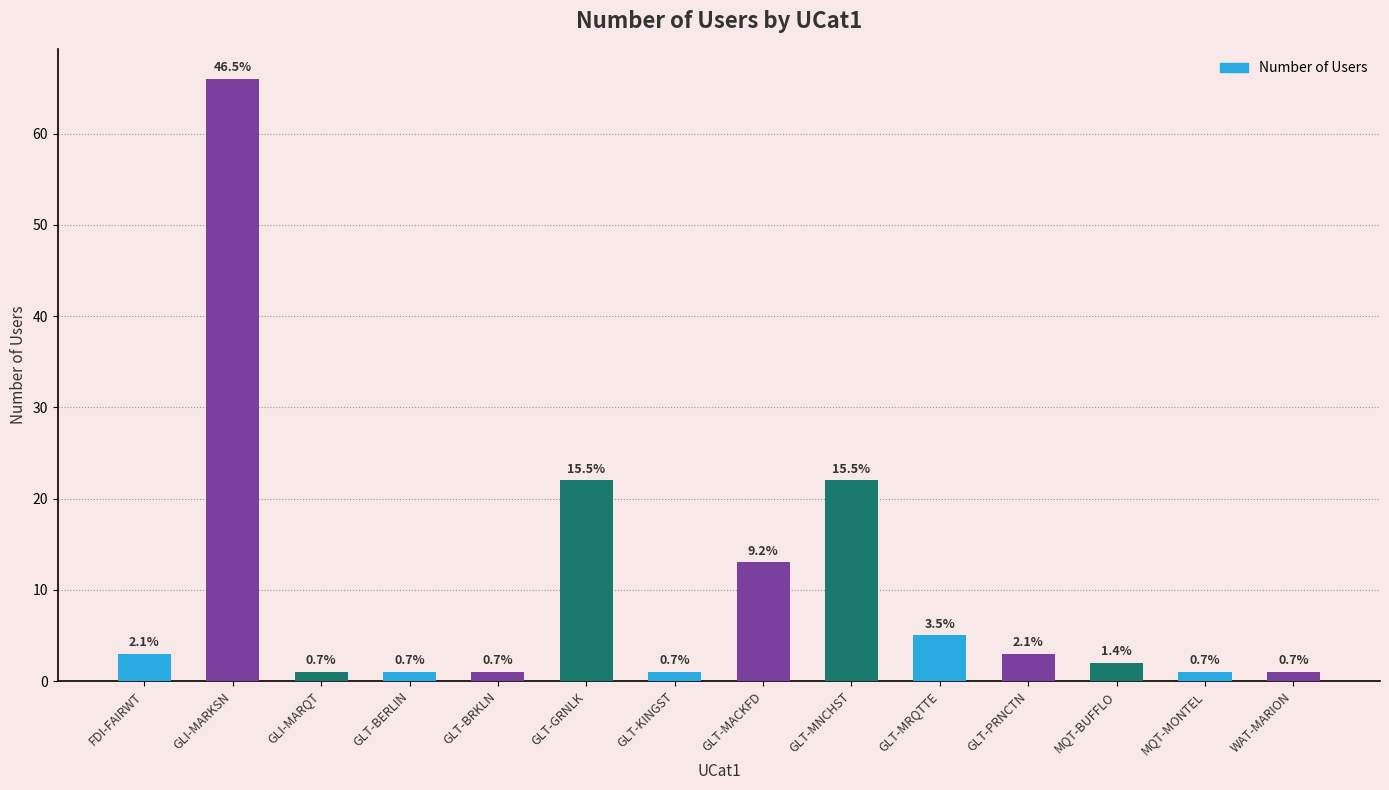

Are the bars horizontal?

No